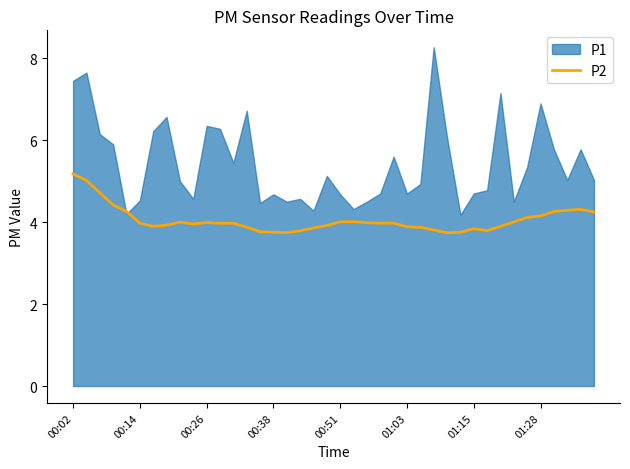

What is the highest value of the P2 series?

5.2